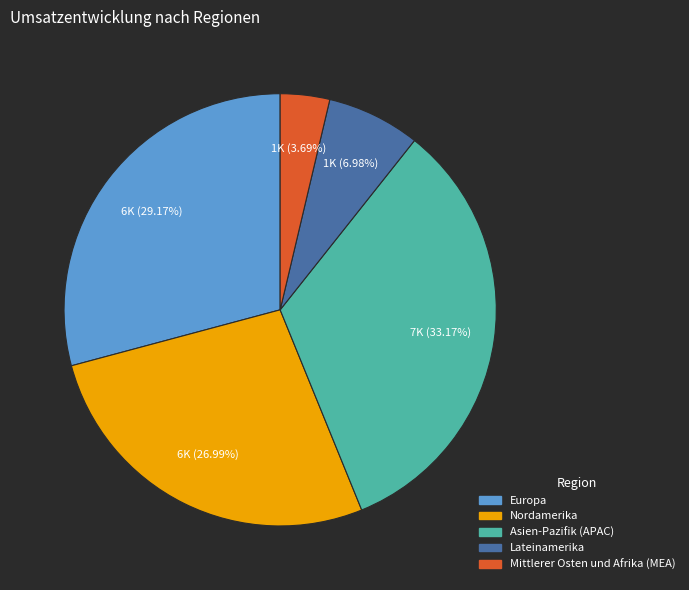

Is there a majority slice in this chart?

No